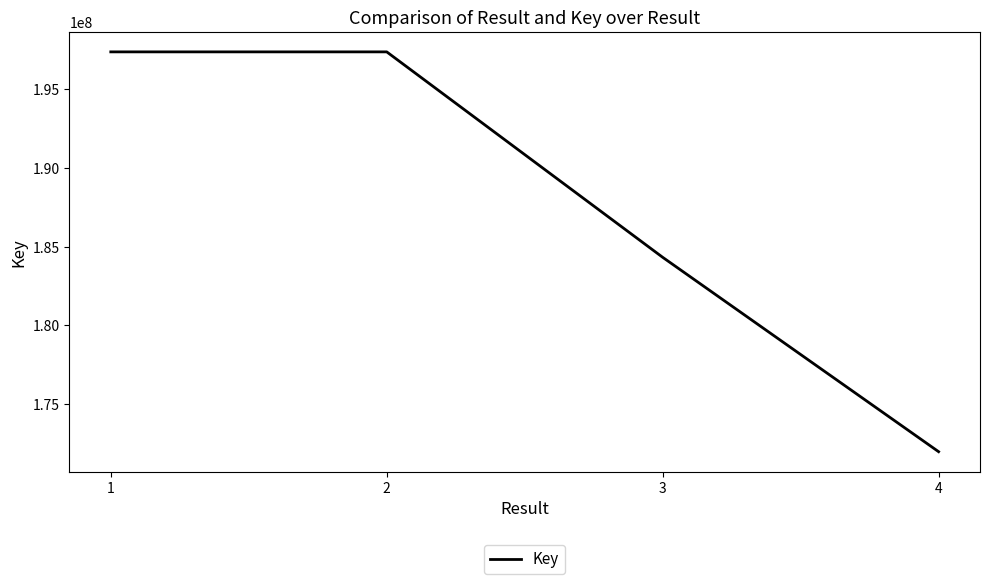

How many categories are shown in the chart?

4